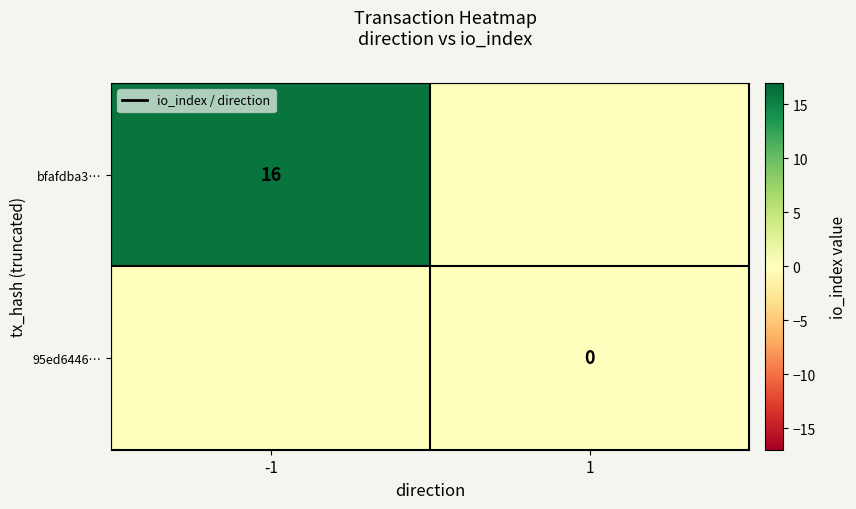

List the labels in order of bfafdba3… value, largest first.

-1, 1